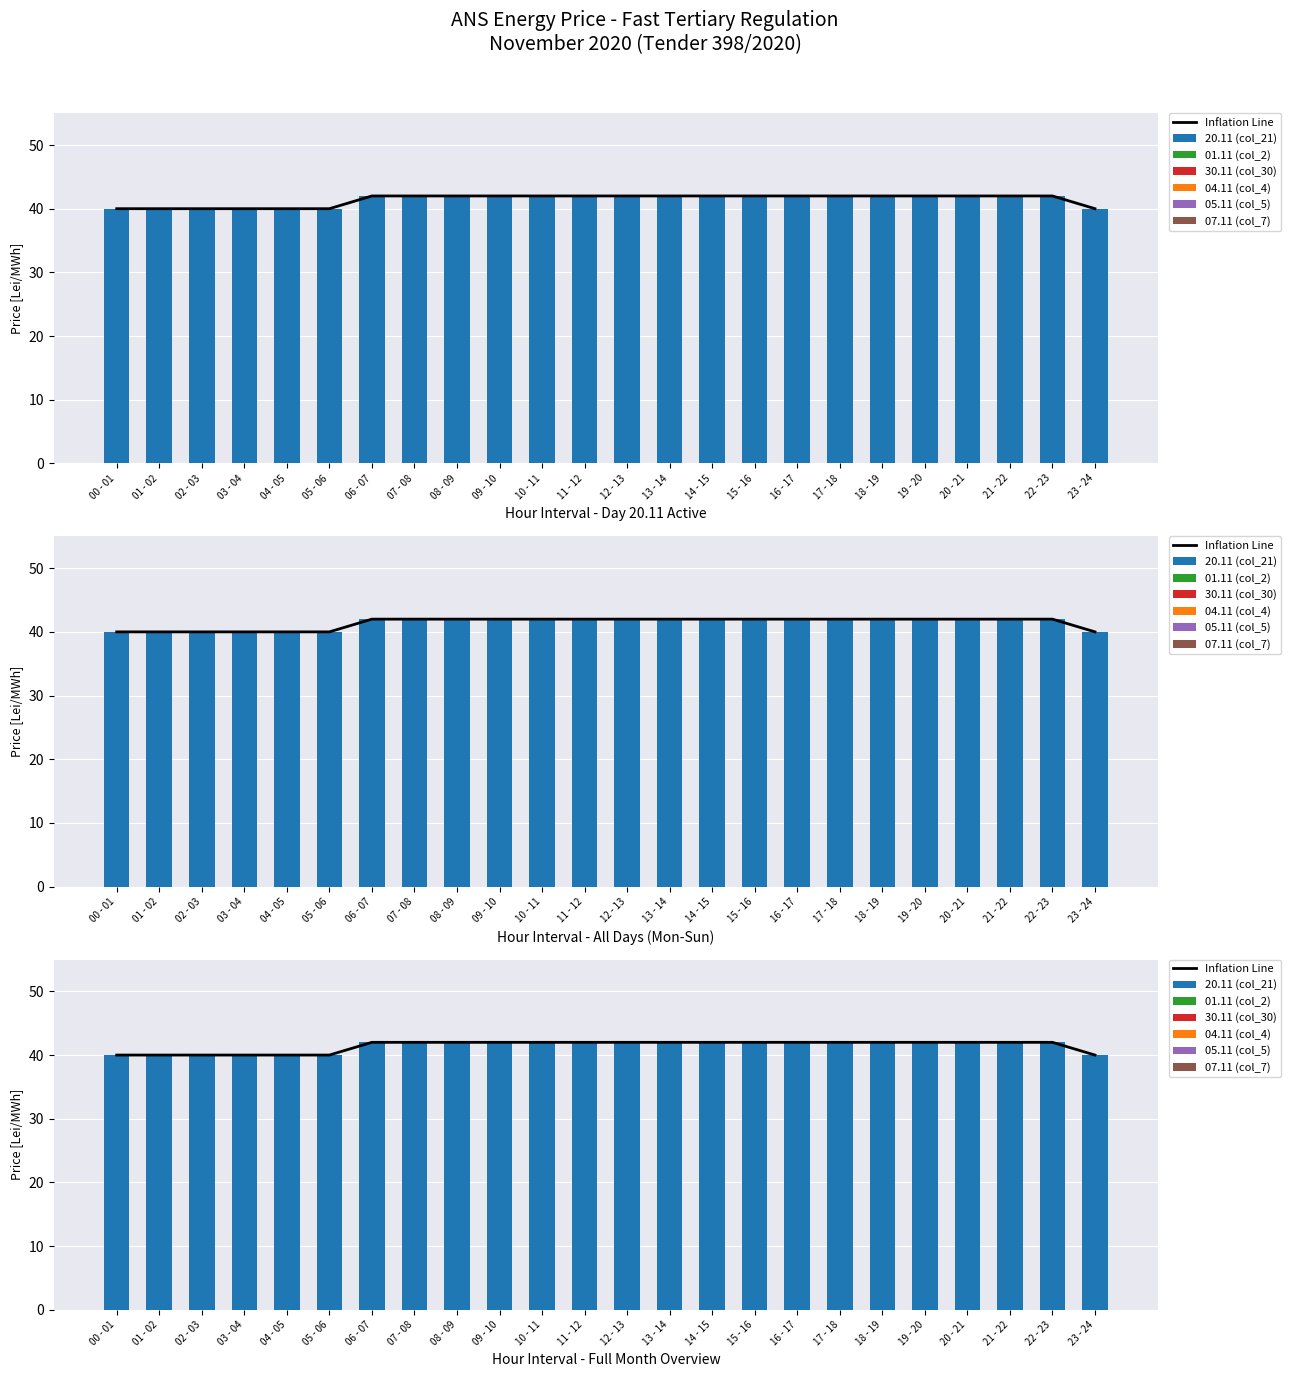

What position from the left is 04 - 05?

5